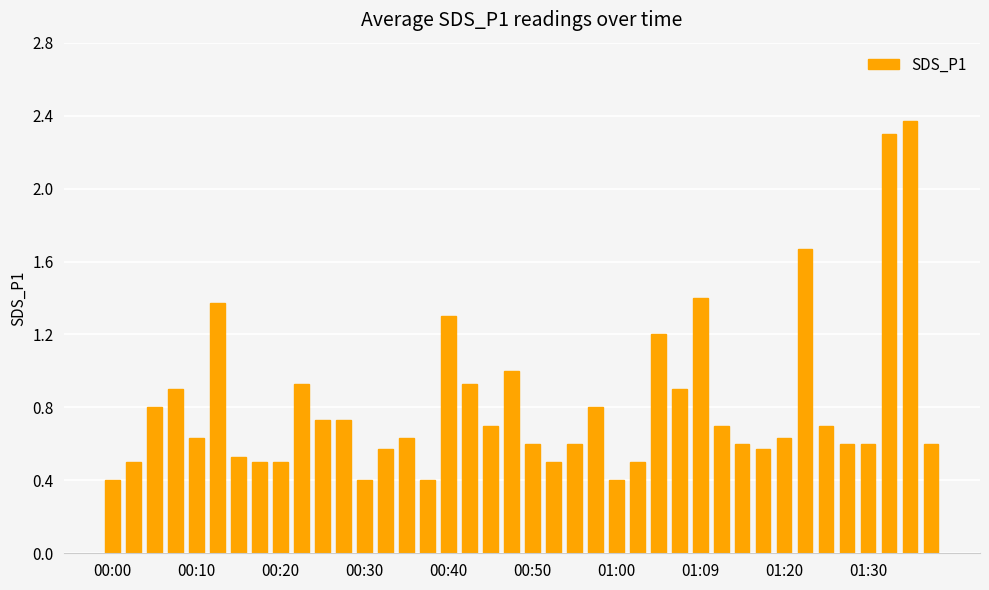

What is the minimum value shown in the chart?

0.4